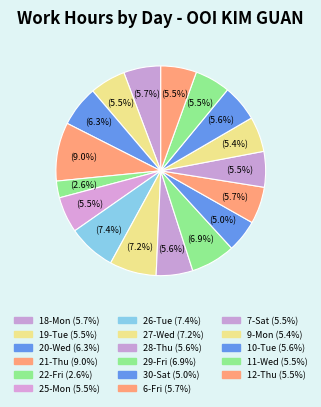

To the nearest percent, what portion does 27-Wed represent?

7%